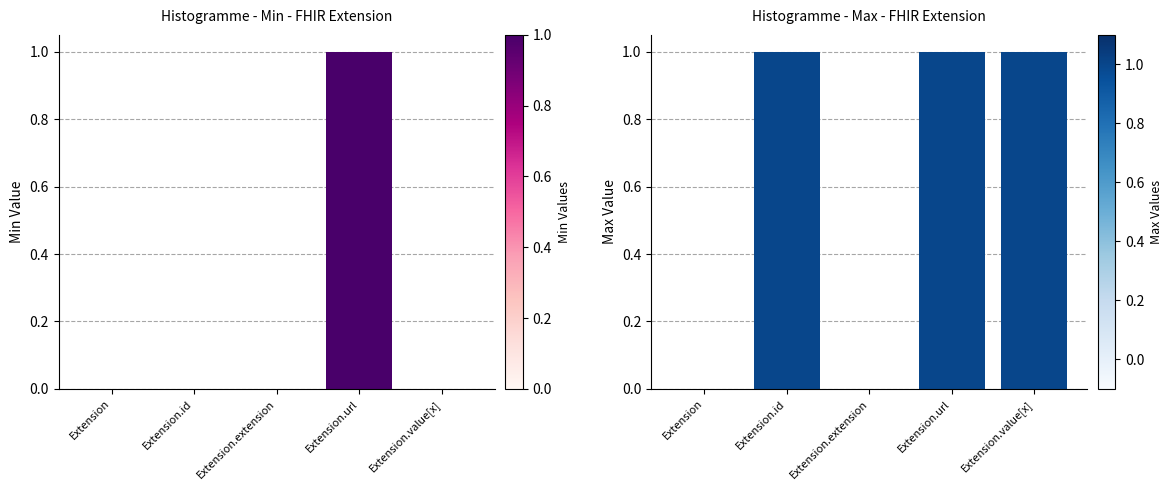

Which series has the widest spread of values?

Min